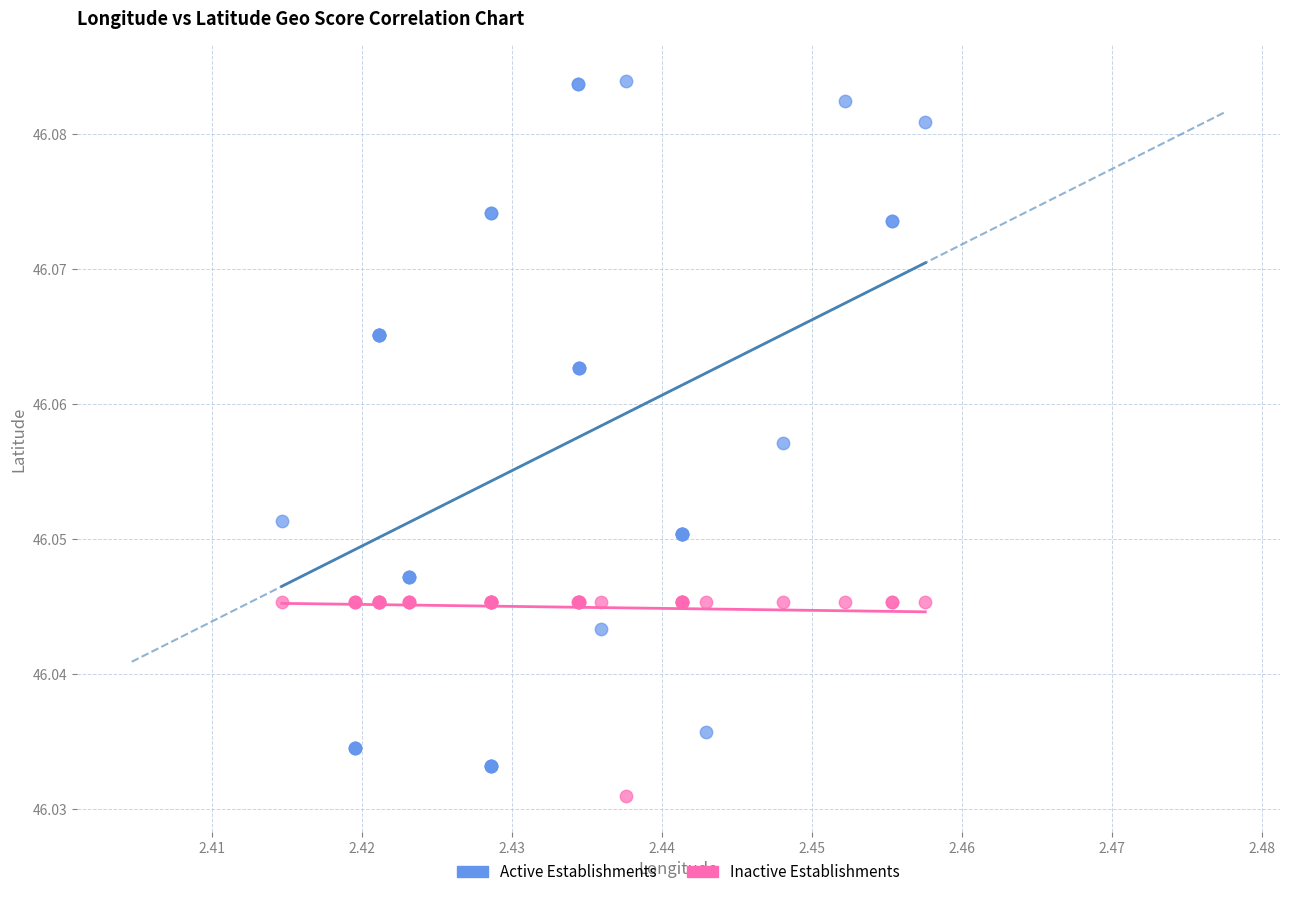

Which series contains the highest Y value?

Active Establishments